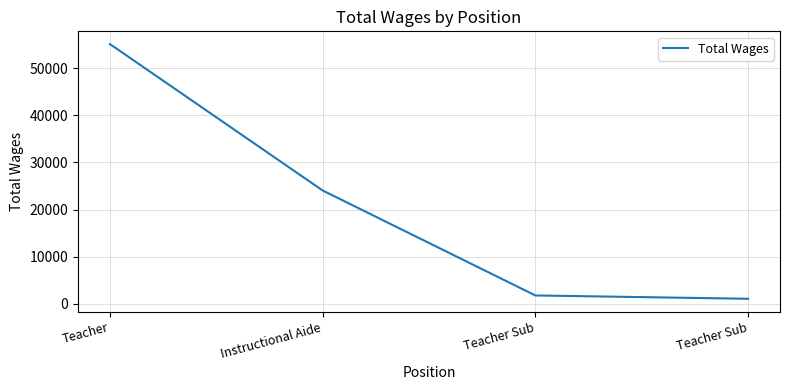

Count the number of data series in this chart.

1